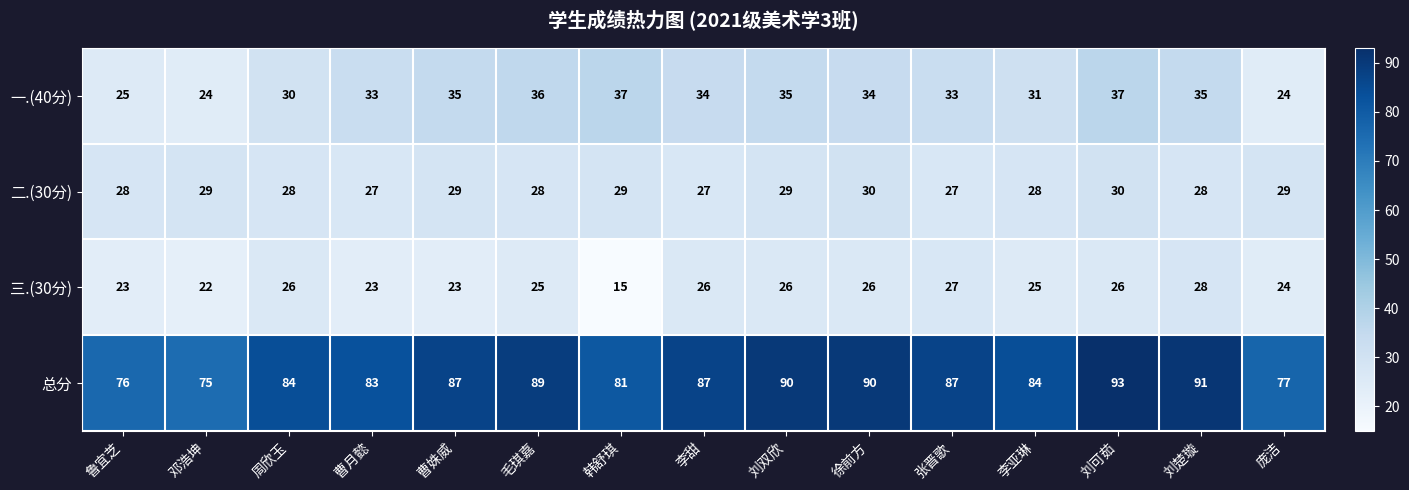

List the series in order of their peak value, highest first.

总分, 一.(40分), 二.(30分), 三.(30分)